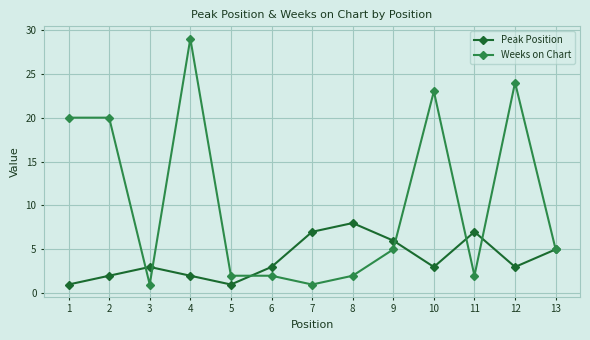

What is the difference between the highest and lowest values at 4?

27